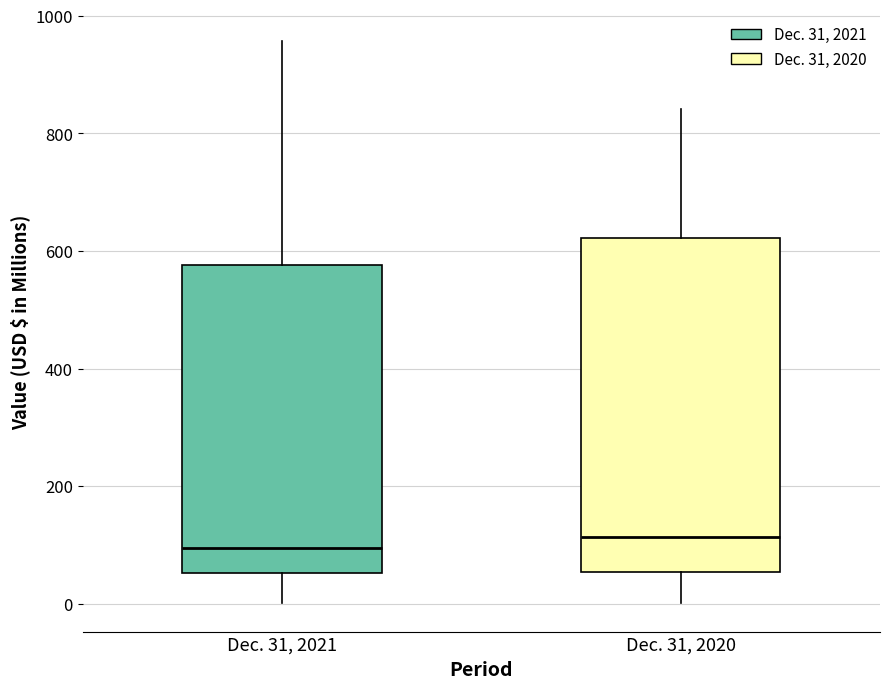

Reading left to right, transcribe this box plot: for each box, give where its median line is, the range the box spans, and where its two whiskers end, as read against the y-axis. The values are not printed on the chart, so give them approximately, as read against the axis.

Dec. 31, 2021: median 100, box 60 to 580, whiskers 0 to 960
Dec. 31, 2020: median 120, box 60 to 620, whiskers 0 to 840